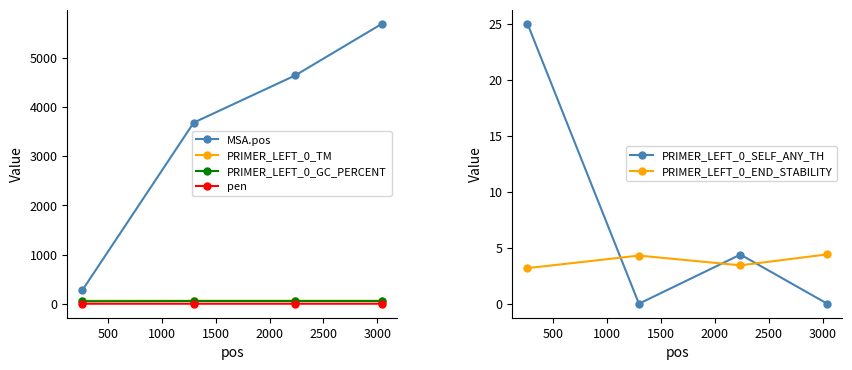

True or false: MSA.pos and PRIMER_LEFT_0_GC_PERCENT intersect in this chart.

False